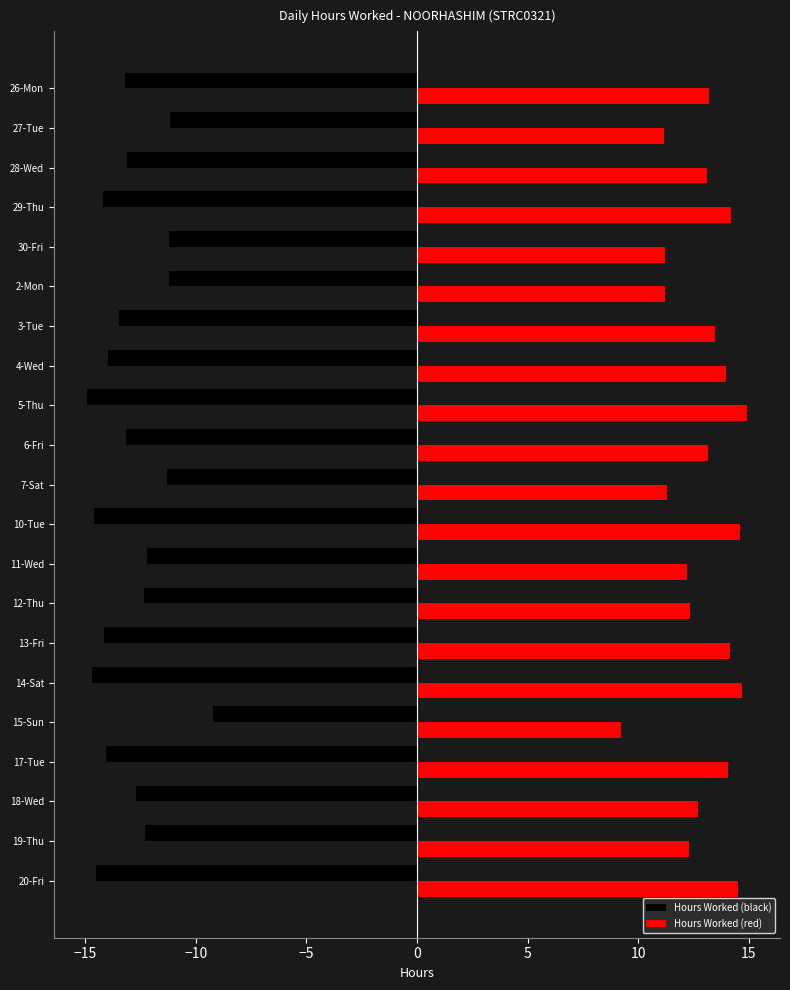

Is the value of Hours Worked (red) at 30-Fri greater than the value of Hours Worked (black) at 29-Thu?

Yes